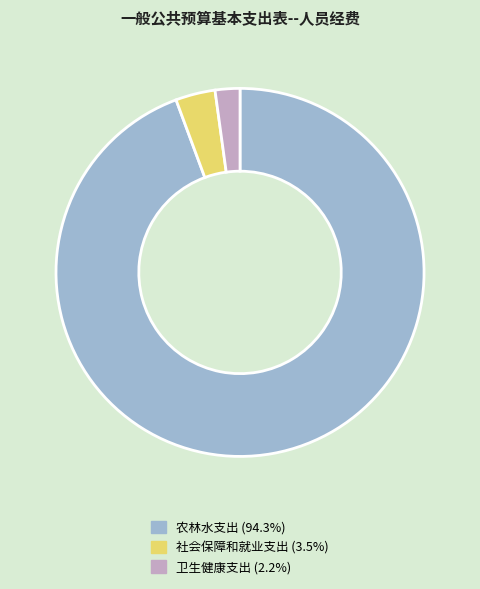

Is the sum of 社会保障和就业支出 and 卫生健康支出 greater than half?

No